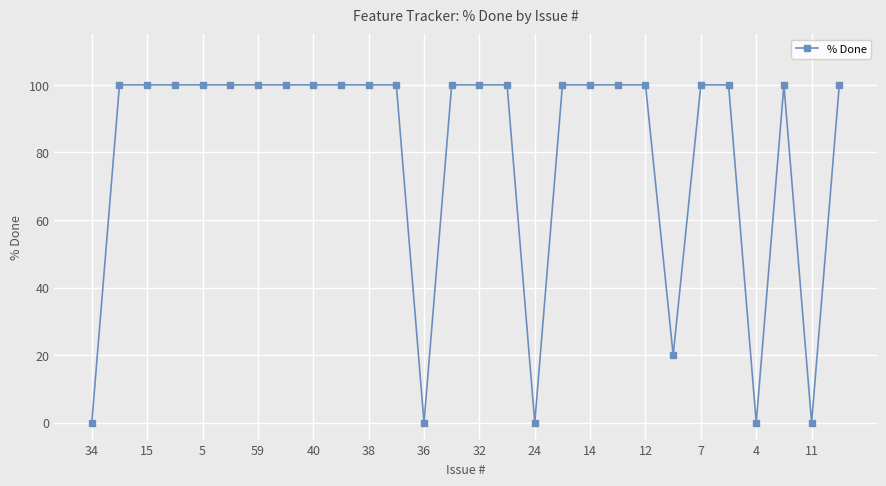

Reading left to right, list all the values displayed in this chart.

0	100	100	100	100	100	100	100	100	100	100	100	0	100	100	100	0	100	100	100	100	20	100	100	0	100	0	100